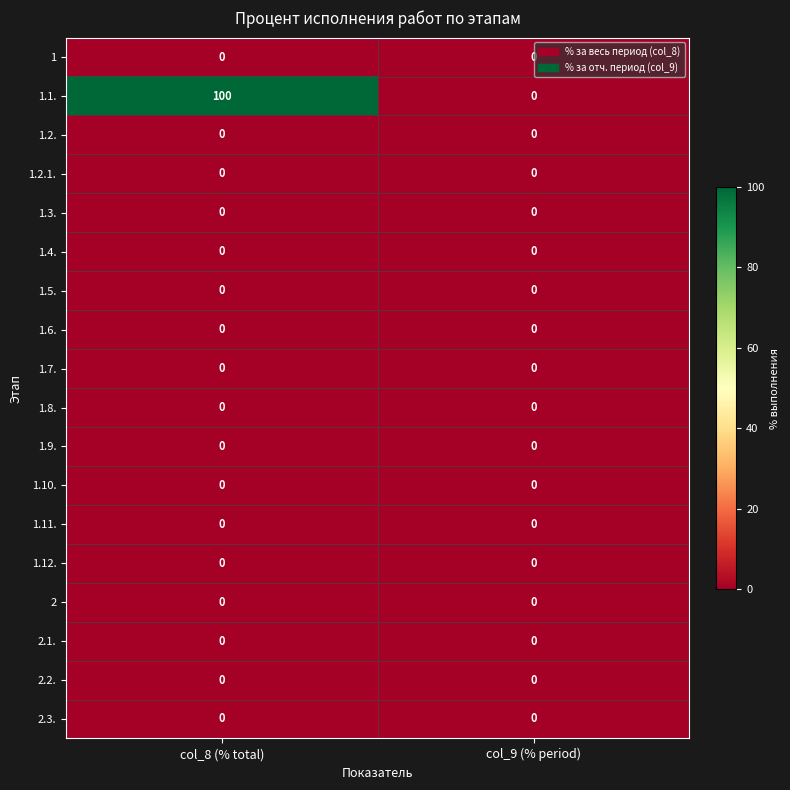

What is the total value across all series at col_8 (% total)?

100